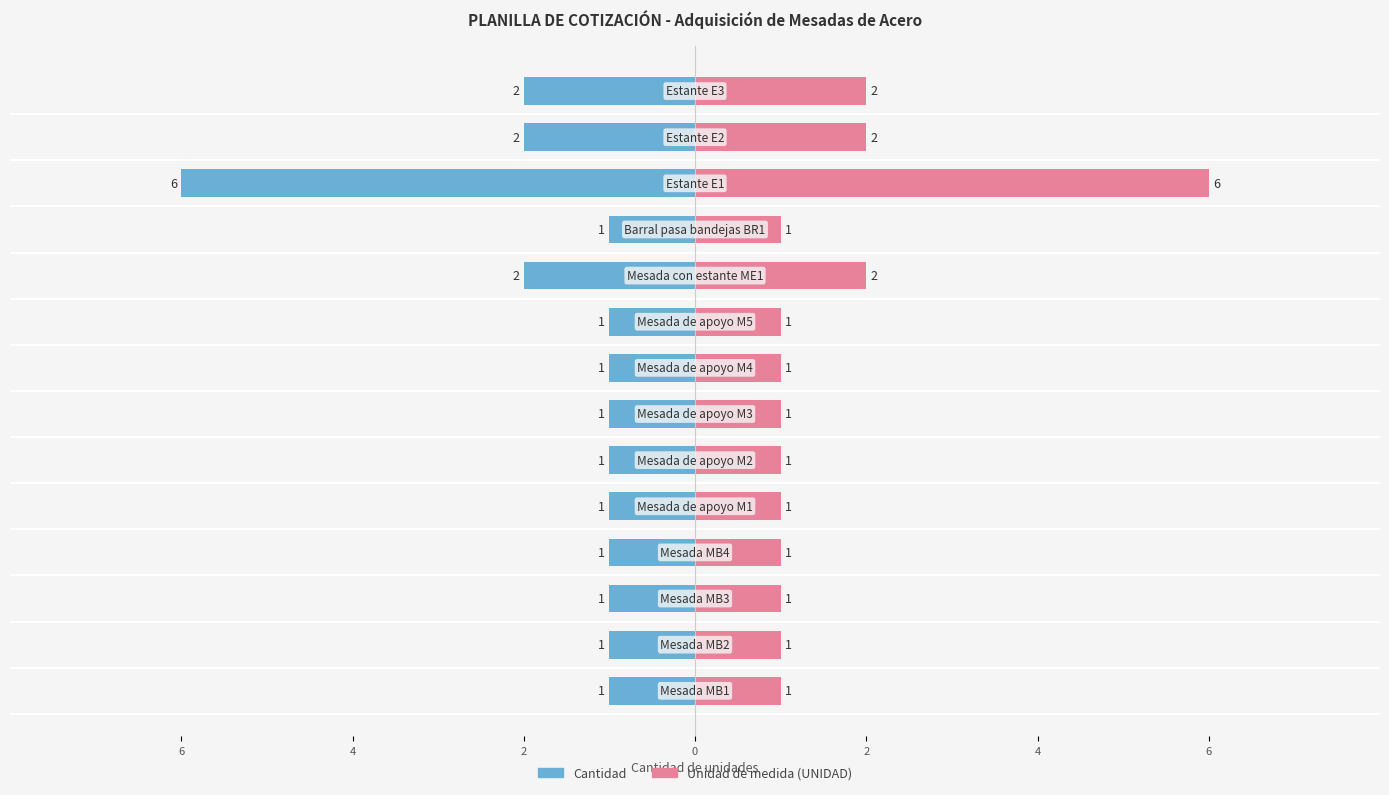

What are all the series names shown in the legend?

Cantidad, Unidad de medida (UNIDAD)